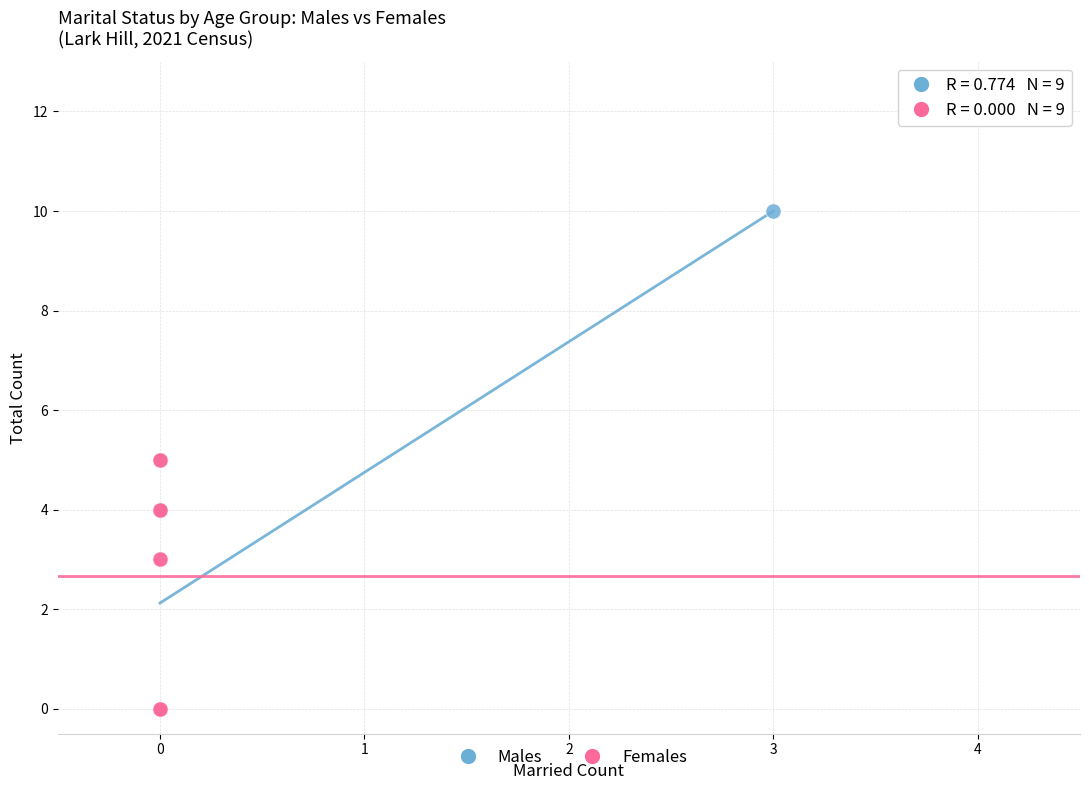

Which series contains the highest Y value?

Males